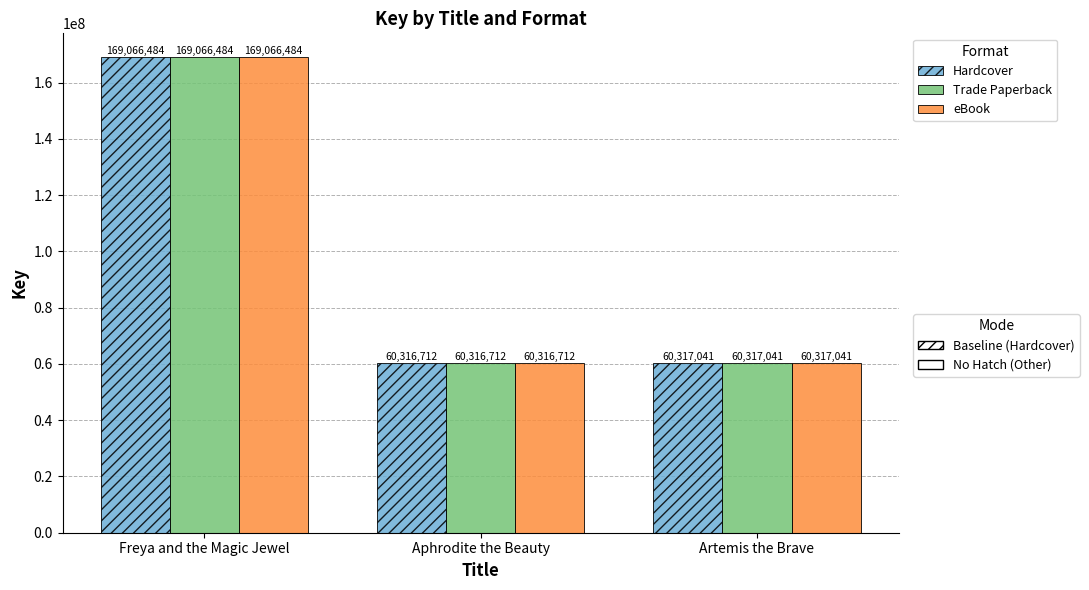

What is the minimum value shown in the chart?

60316712